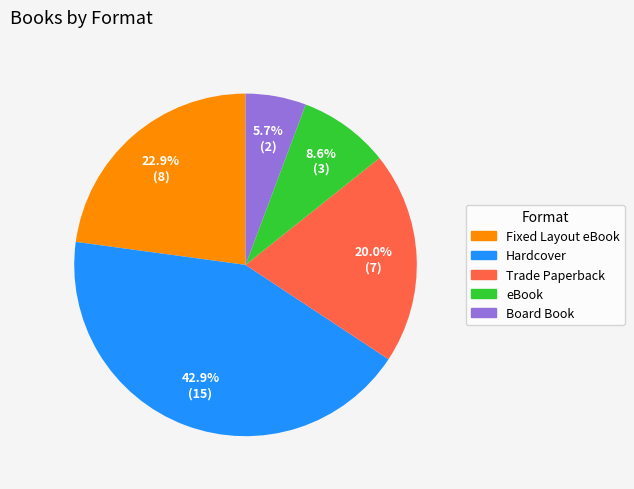

To the nearest percent, what is the difference between the Fixed Layout eBook and eBook slice percentages?

14%